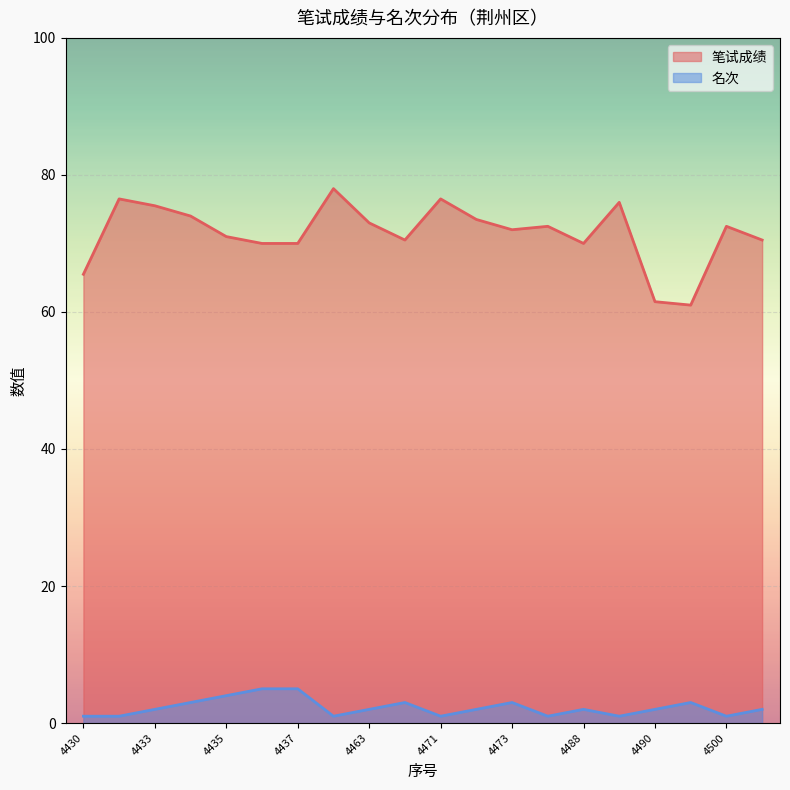

Which has a higher value, 4463 or 4435?

4463